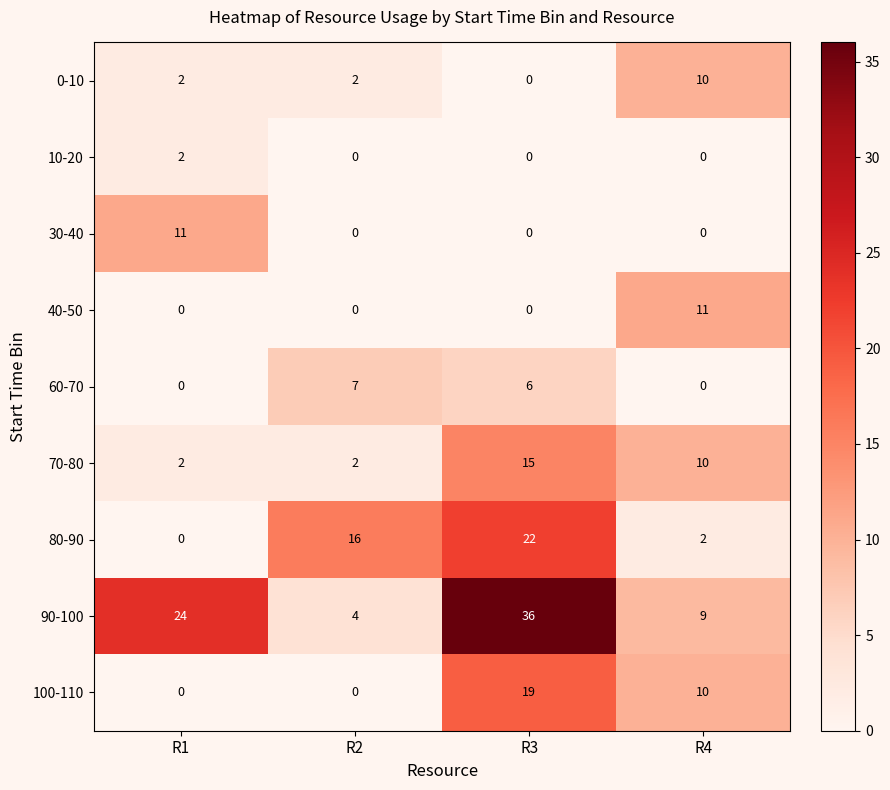

The value of 70-80 at R4 is 10. True or false?

True